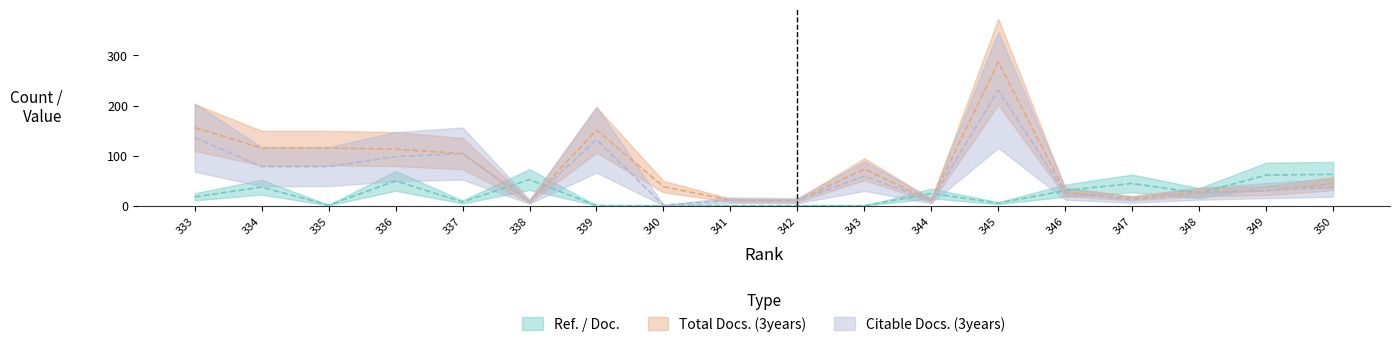

At which category is the sum across all series the highest?

345